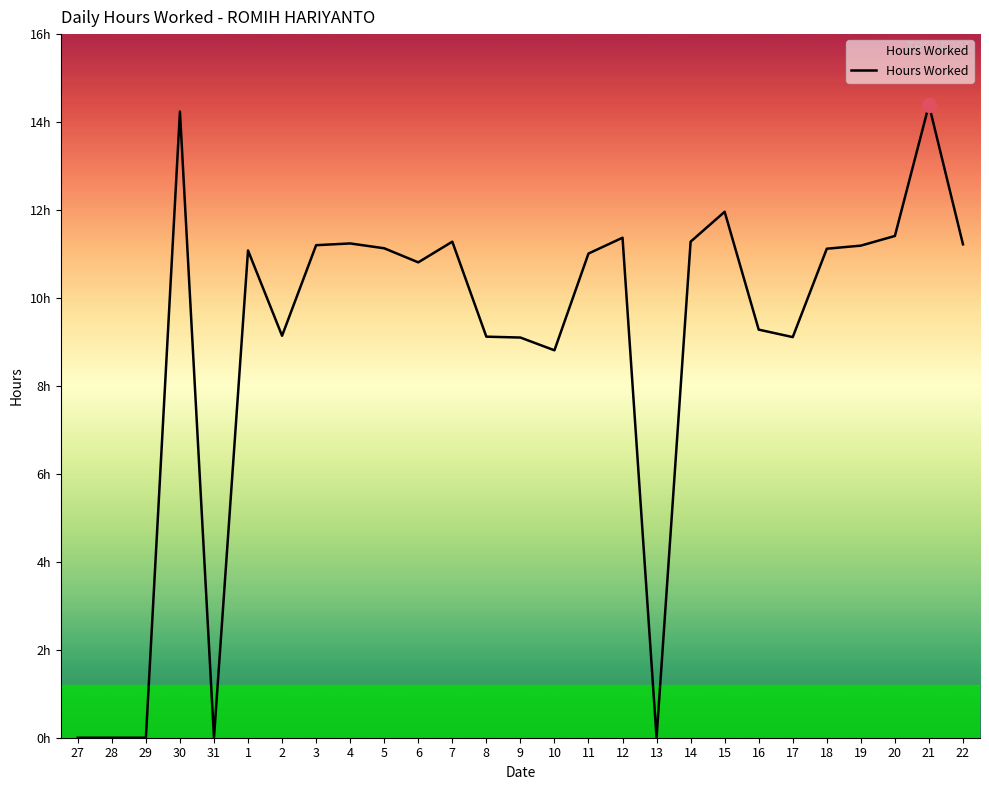

Between 12 and 10, which is larger?

12